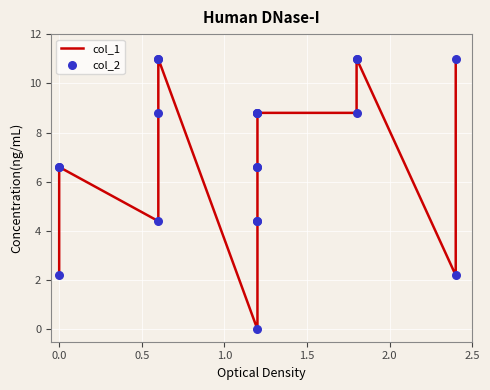

Which series contains the lowest Y value?

col_1